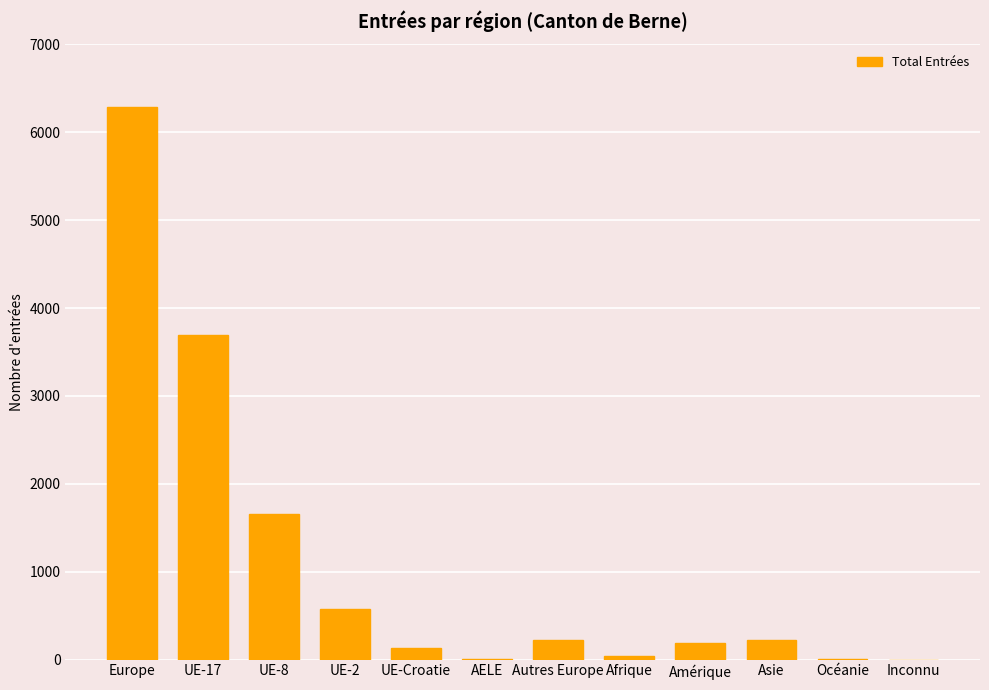

Are the bars horizontal?

No